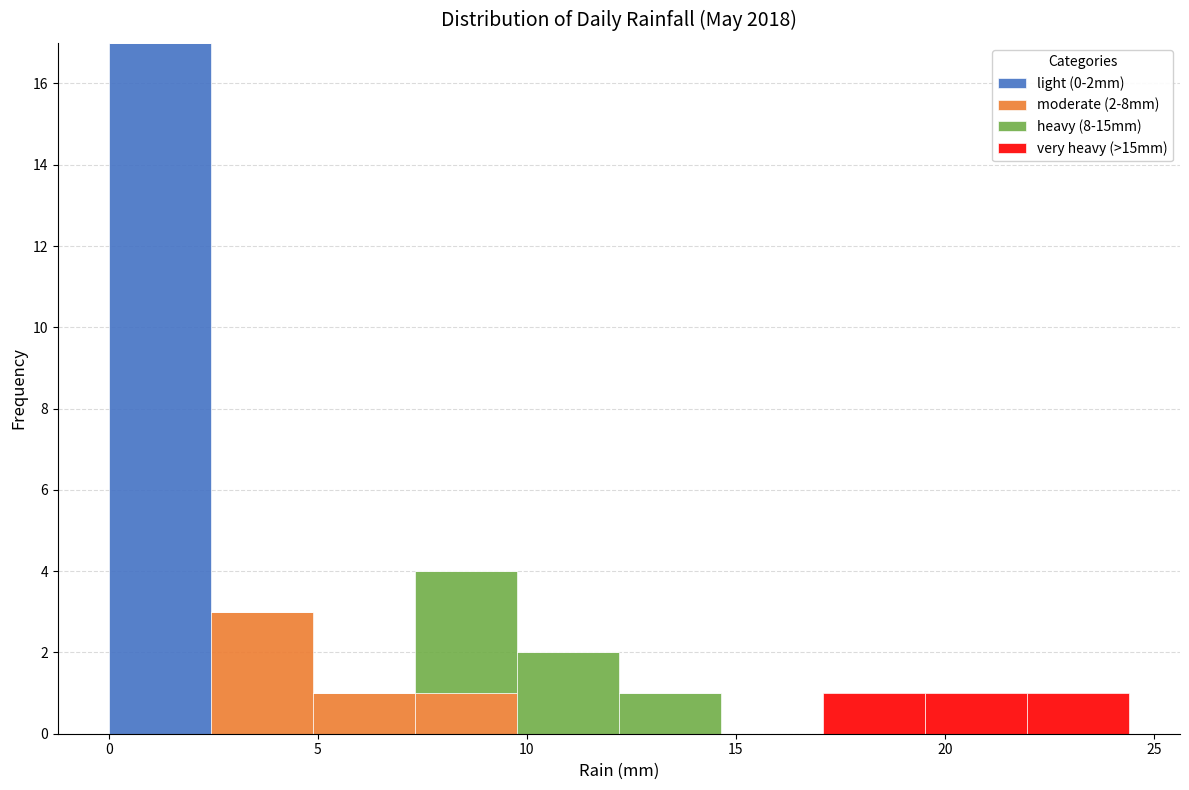

Which range on the x-axis has the tallest stacked bar (by total height)?

0.0 to 2.5